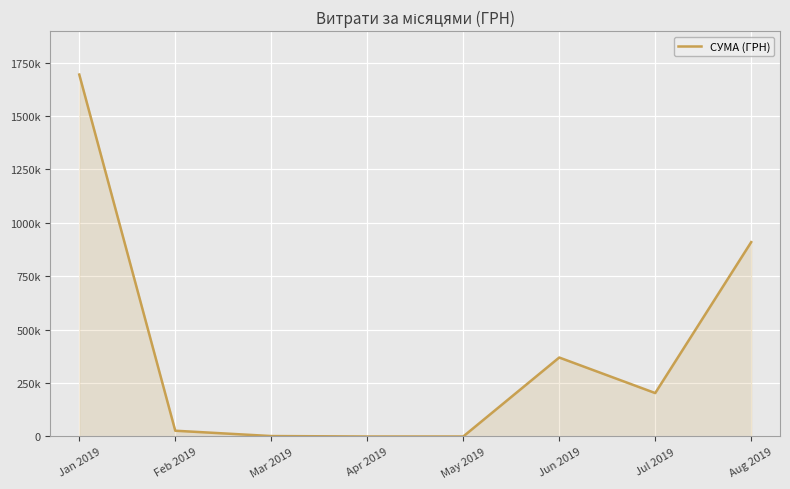

Does the chart have visible grid lines?

Yes